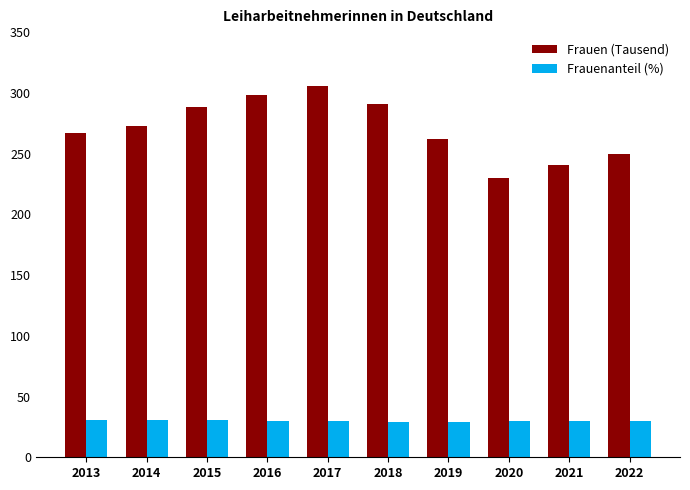

At which category does the chart reach its peak across all series?

2017